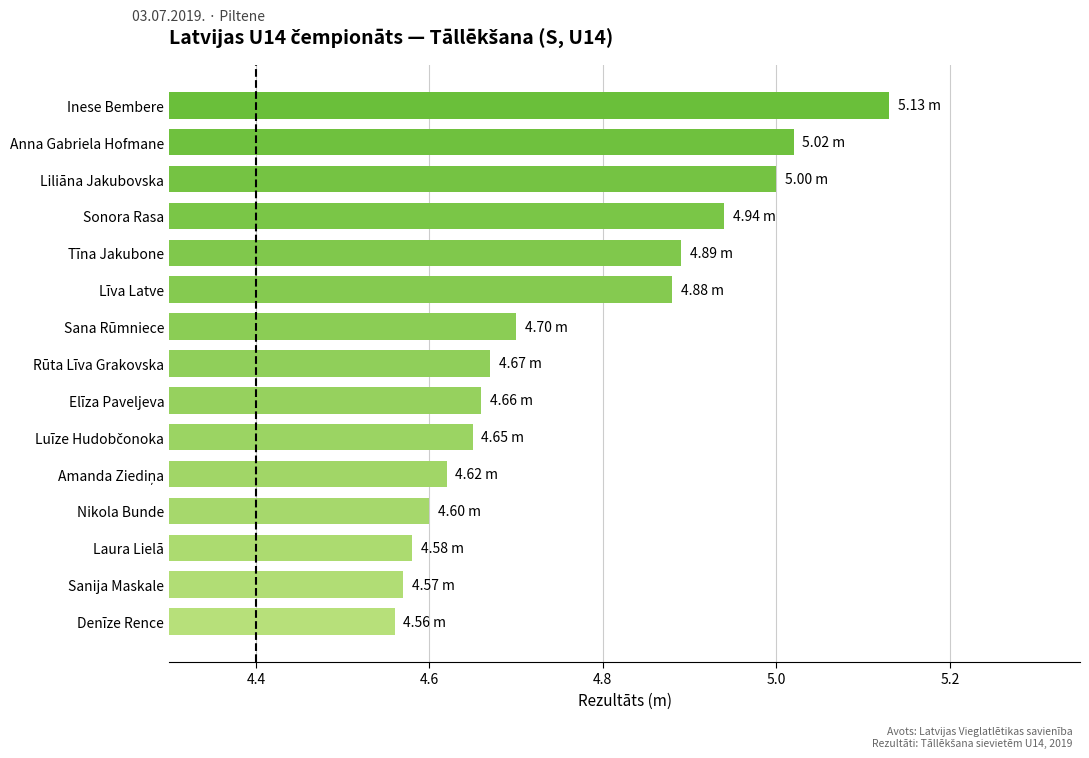

Between Sonora Rasa and Sana Rūmniece, which is larger?

Sonora Rasa